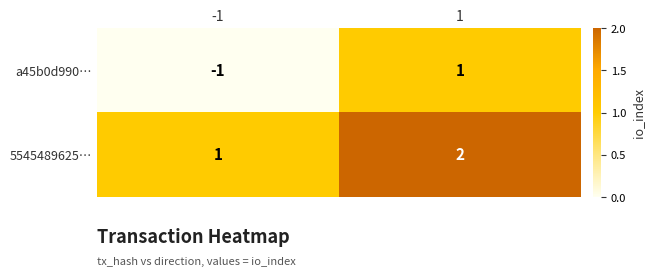

The value of 5545489625… at 1 is 2. True or false?

True